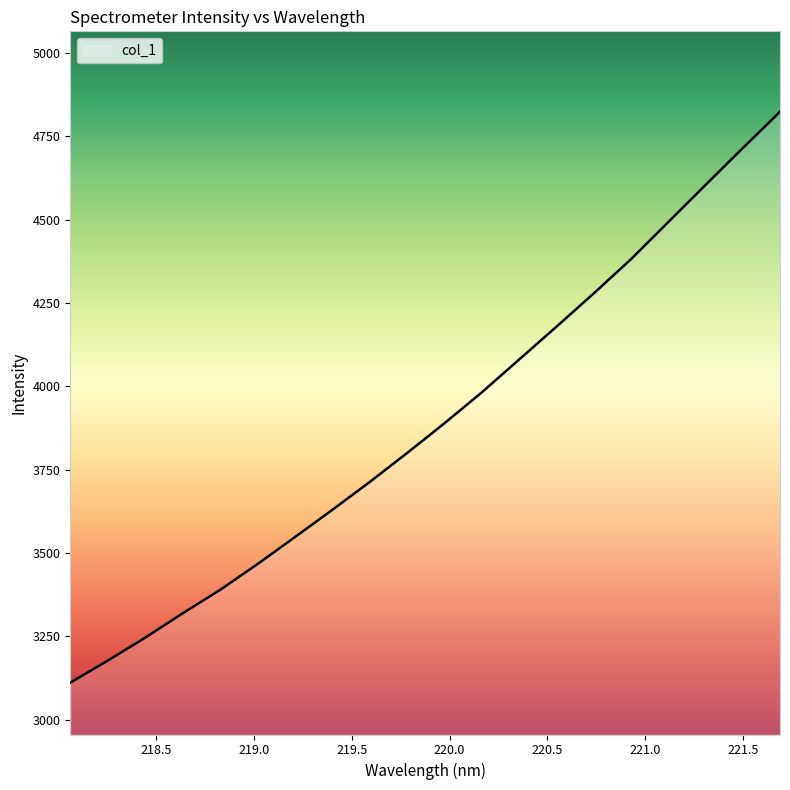

What is the difference between the maximum and minimum values?

1713.6